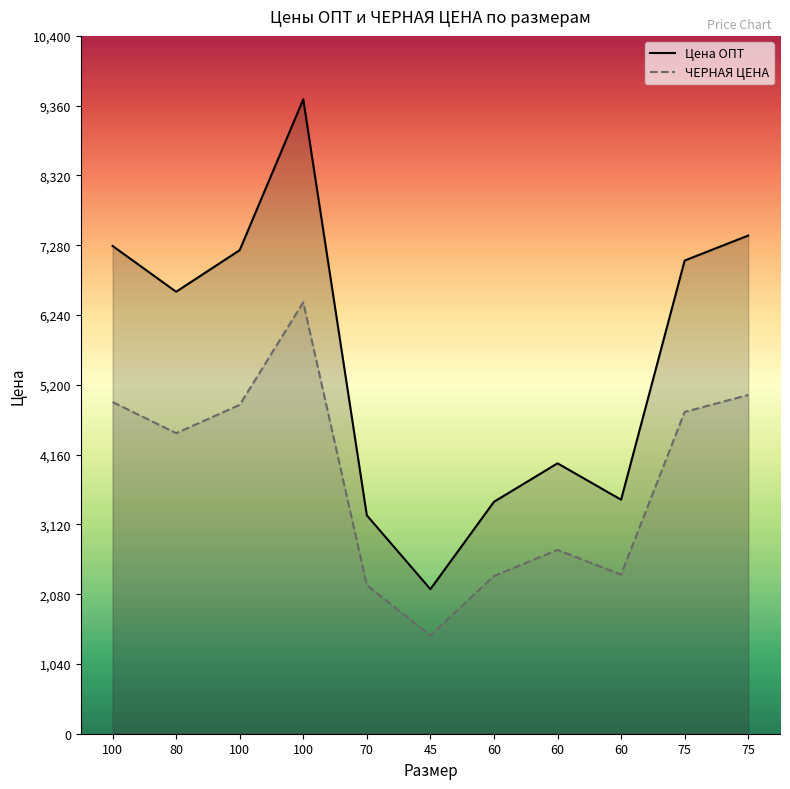

How many lines are shown in the chart?

2